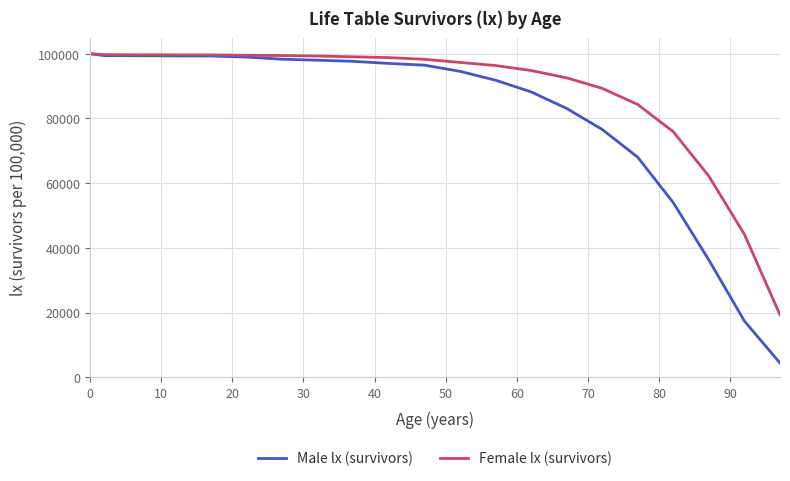

What is the lowest value of the Male lx (survivors) series?

4394